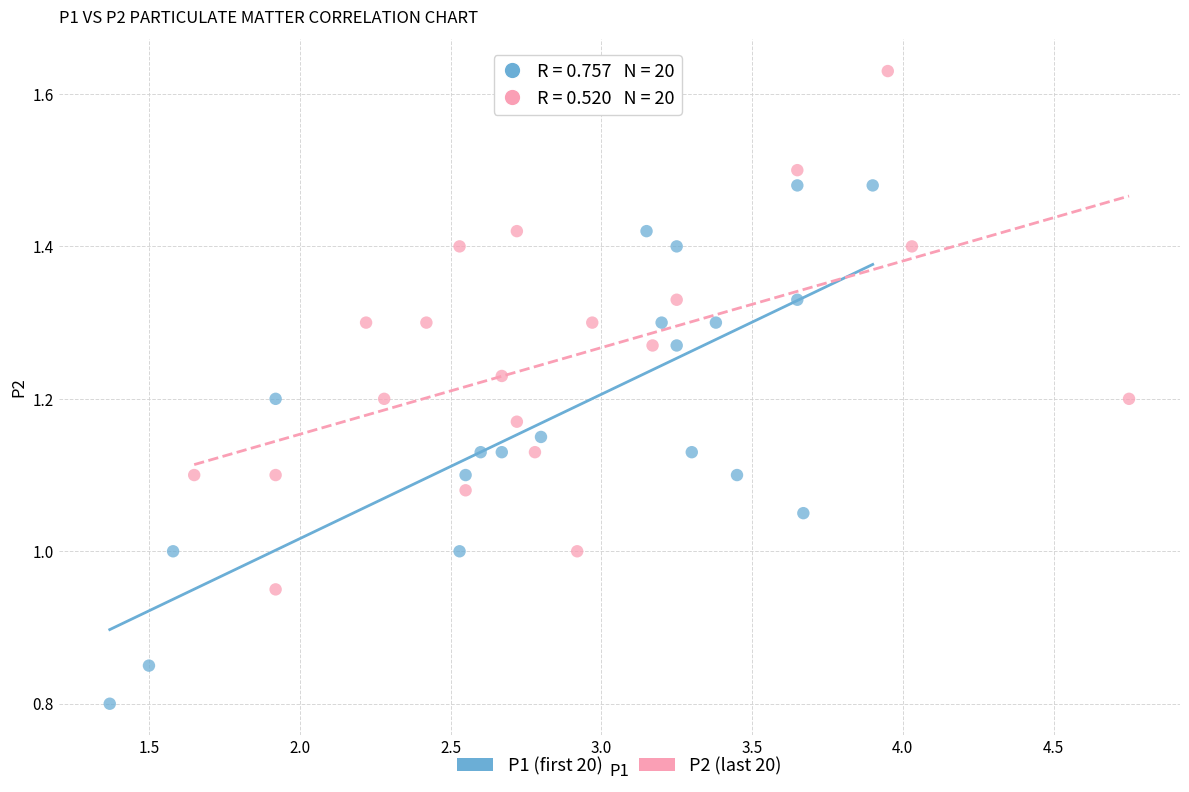

Which series reaches the minimum Y coordinate?

P1 (first 20)